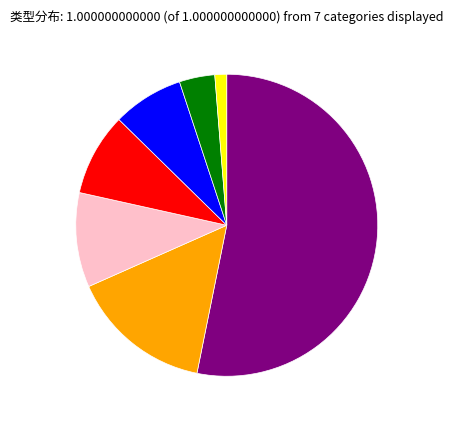

Which slice is the largest?

系统